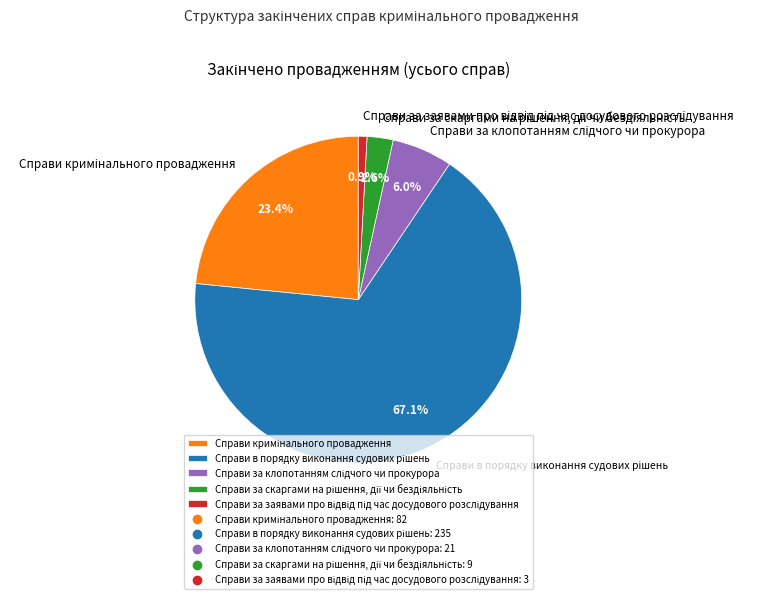

Is there a majority slice in this chart?

Yes